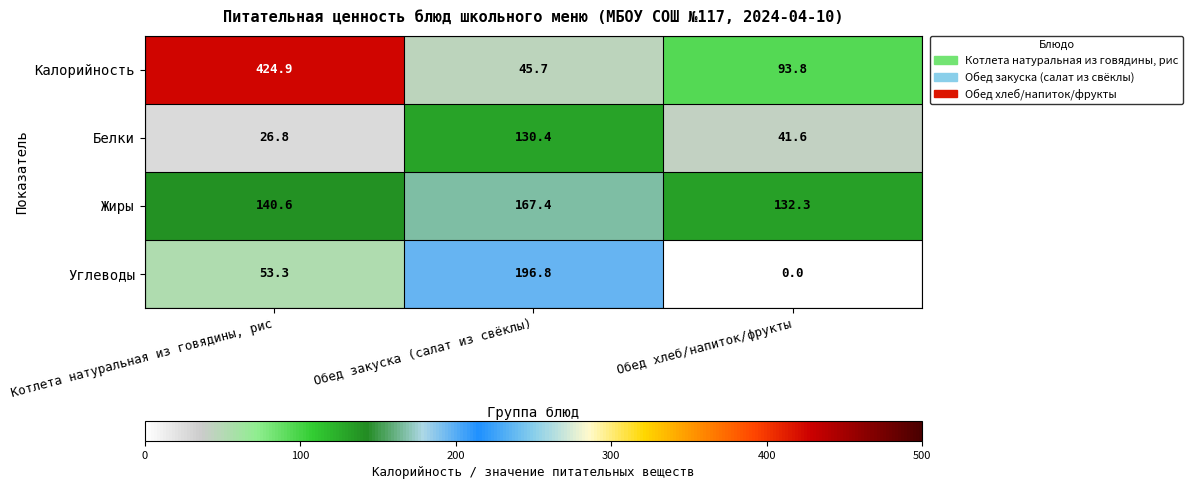

What is the greatest value displayed?

424.9